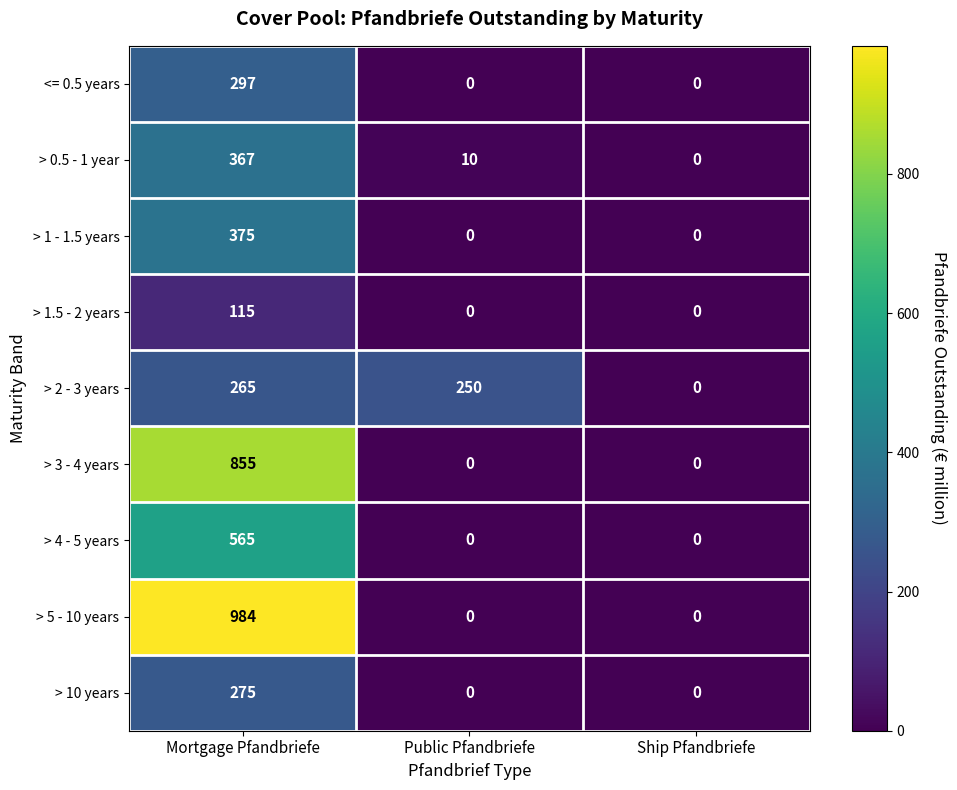

What is the total value across all series at Public Pfandbriefe?

260